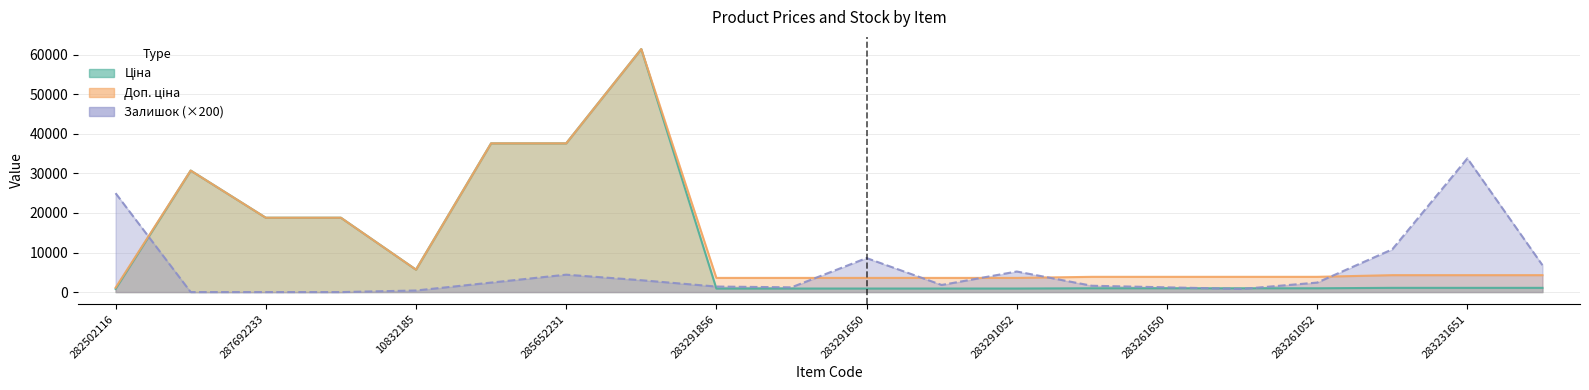

The Доп. ціна series shows 1628.8 at 283261055. True or false?

False